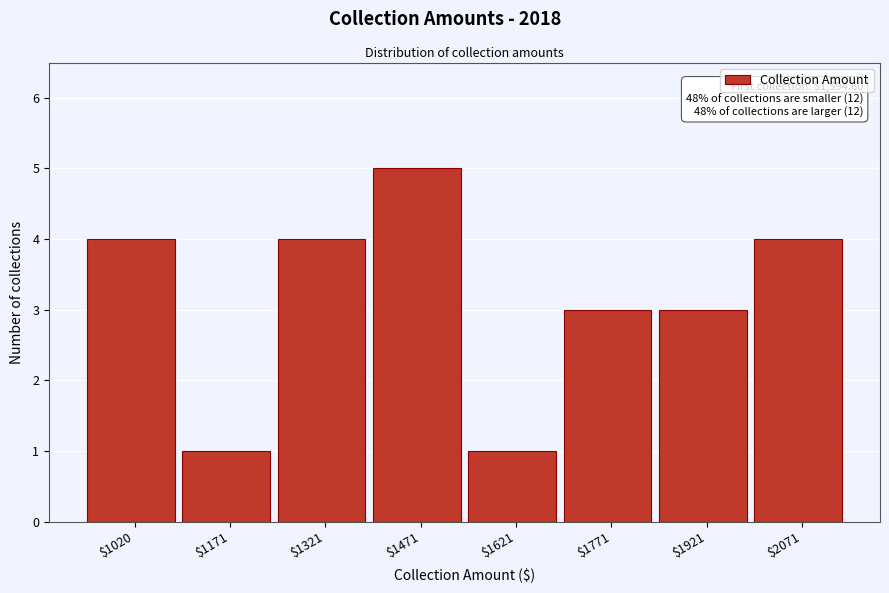

Reading left to right, transcribe all the data shown in this chart.

4	1	4	5	1	3	3	4